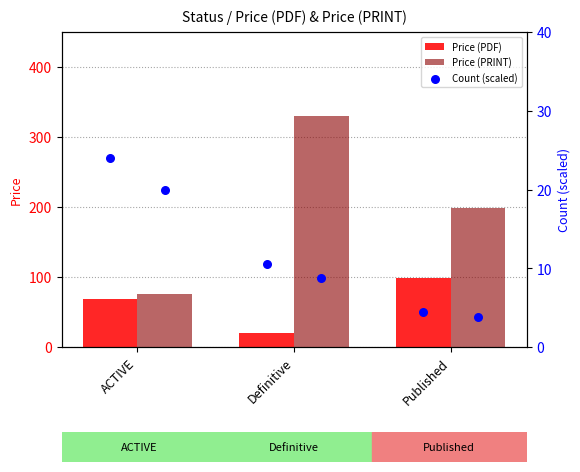

At how many categories does at least one series exceed 192?

2